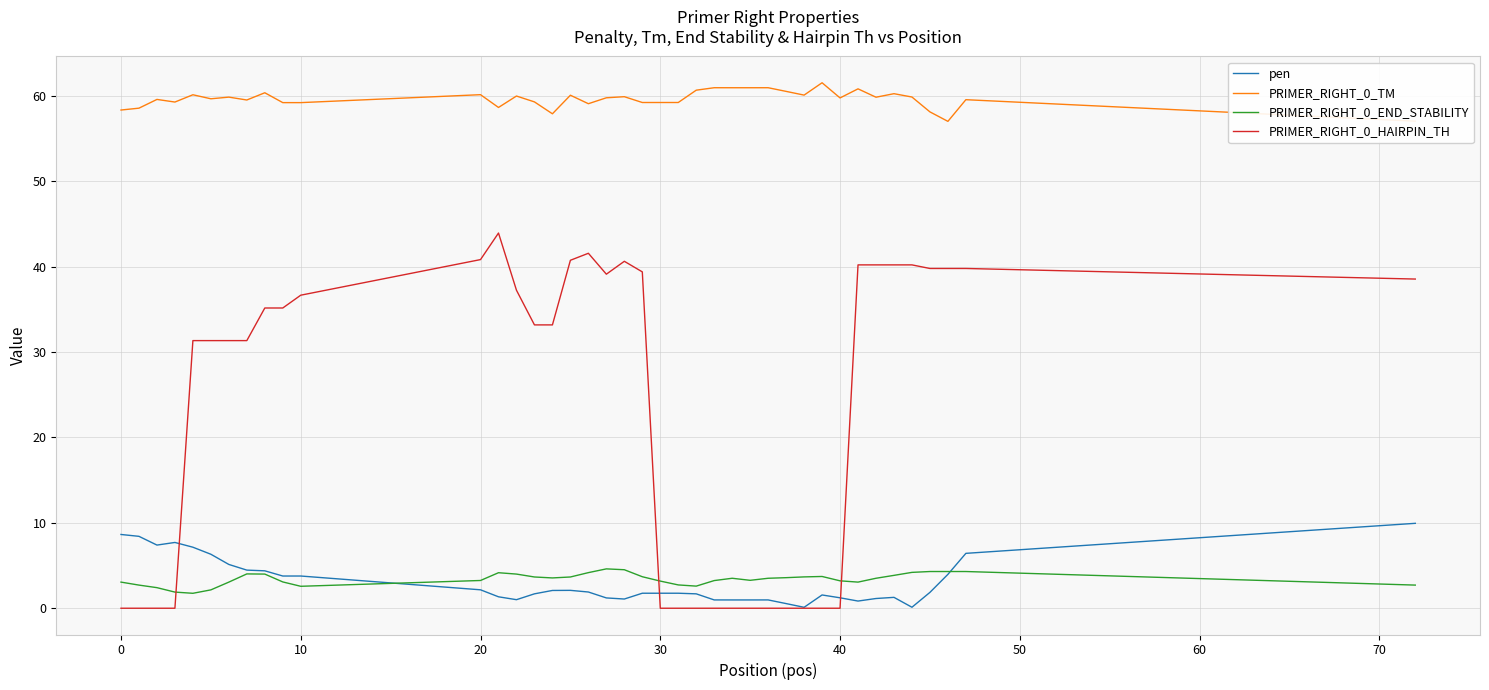

How many distinct data groups are displayed?

4